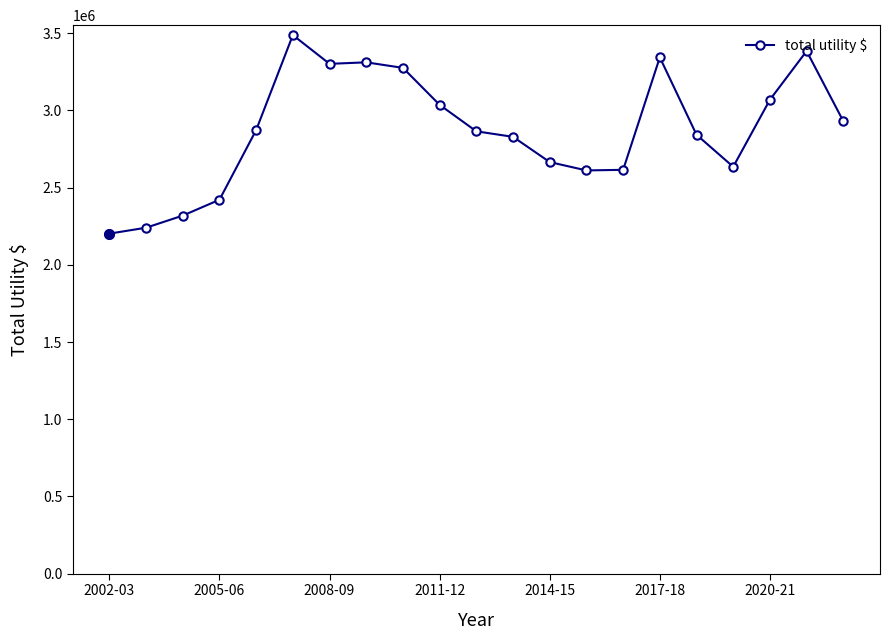

What is the difference between the maximum and minimum values?

1285565.0